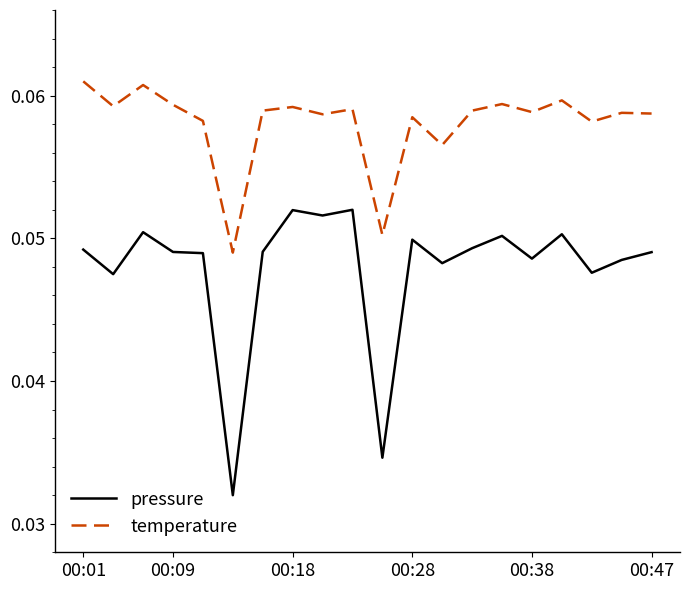

True or false: temperature and pressure cross at least once.

False